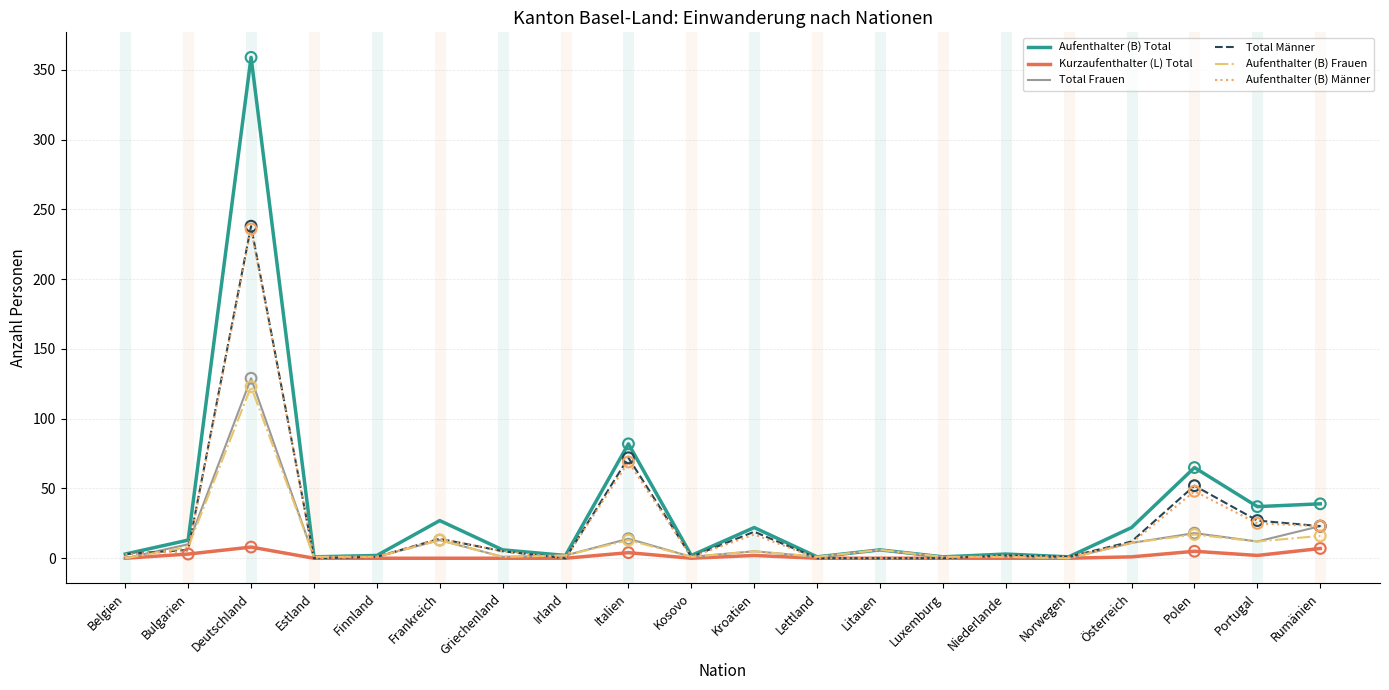

What is the difference between the highest and lowest values at Deutschland?

351